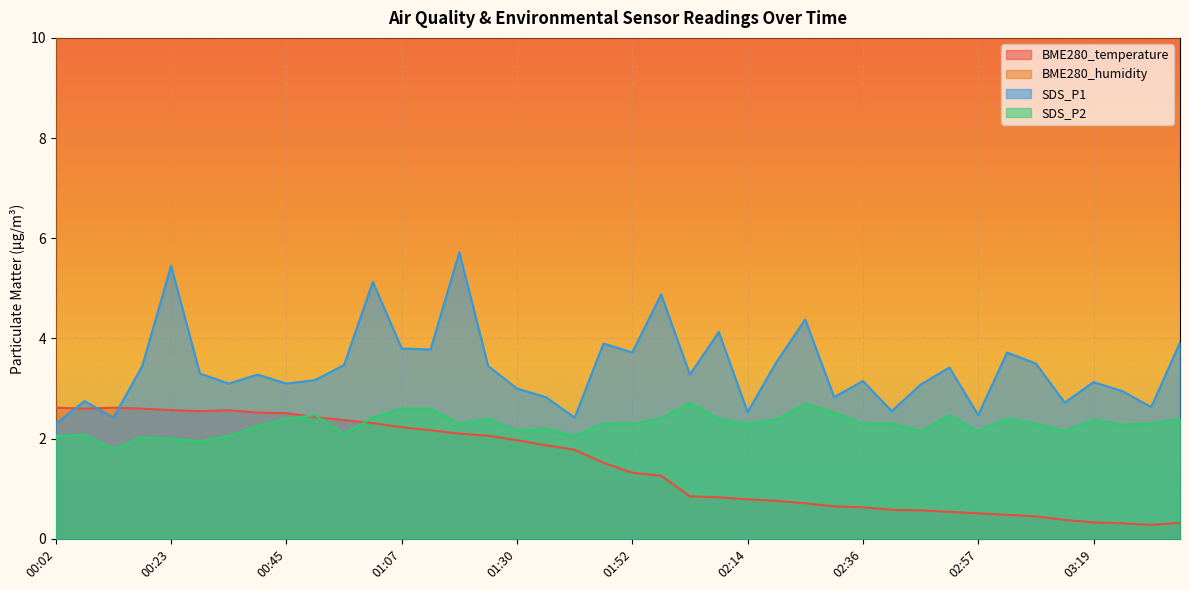

Which has a higher value, 02:25 or 02:08?

02:08